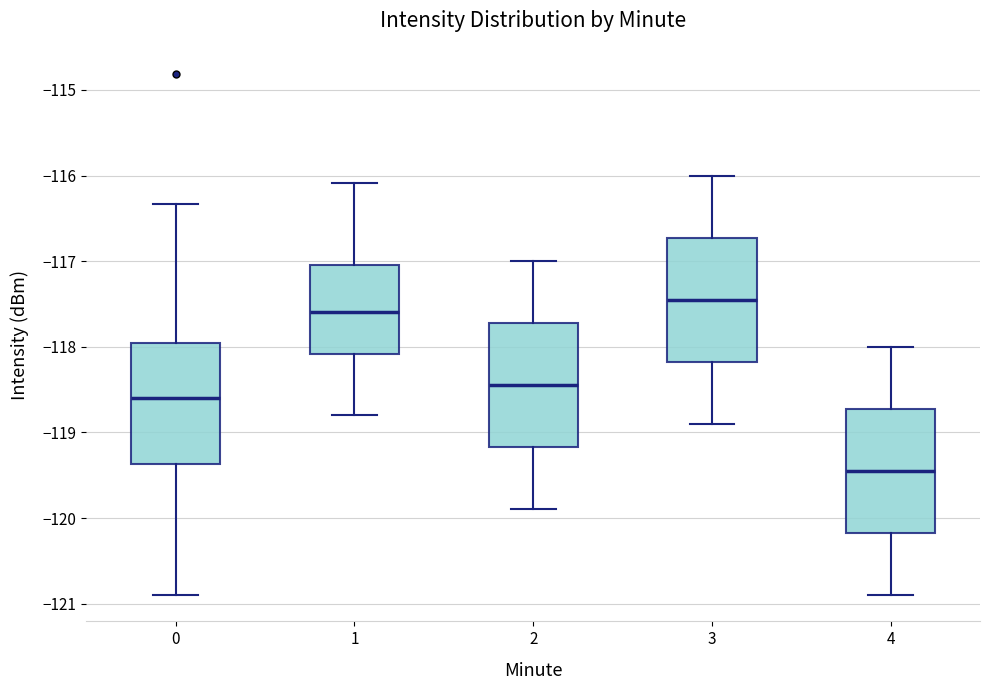

Where is the upper edge of the box at x = 2 on the y-axis? The values are not printed on the chart, so give them approximately, as read against the axis.

-117.7